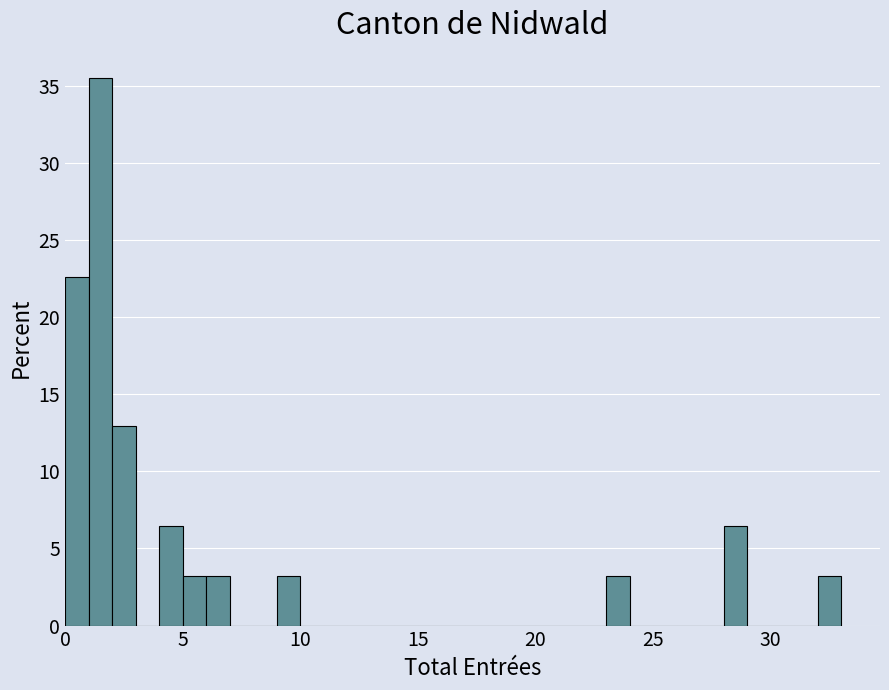

Read against the x-axis, roughly where is the centre of the tallest bar?

1.5